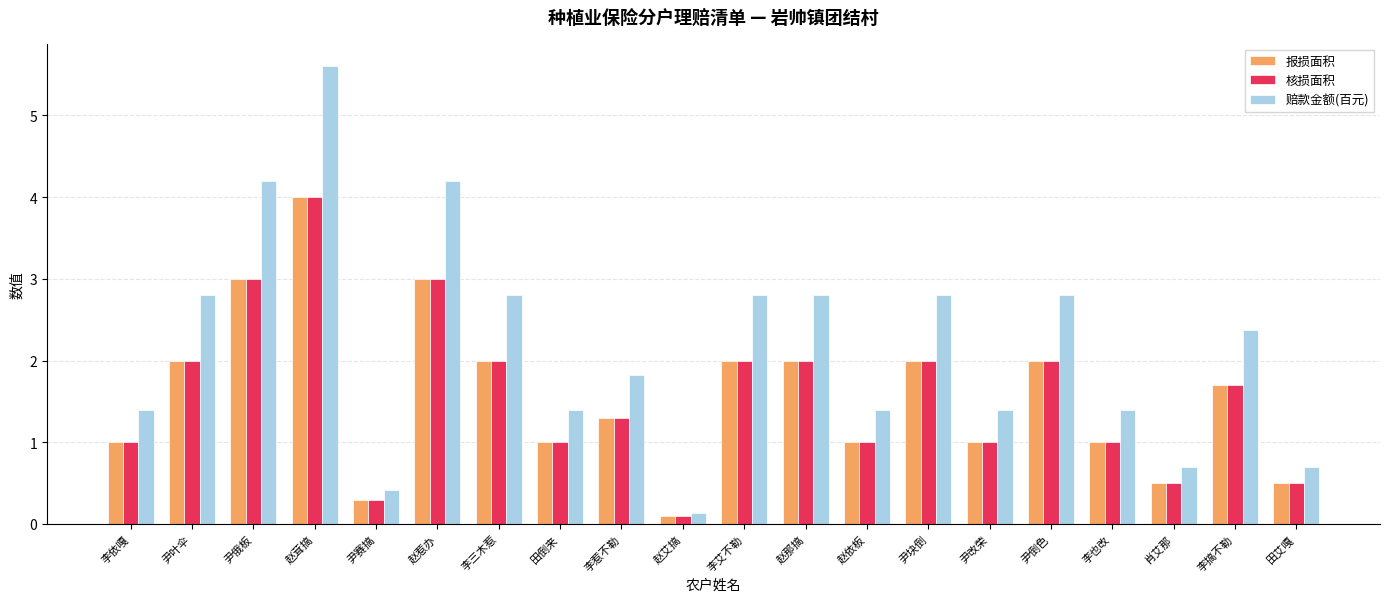

Is it true that 赔款金额(百元) equals 2.8 at 李艾不勒?

True